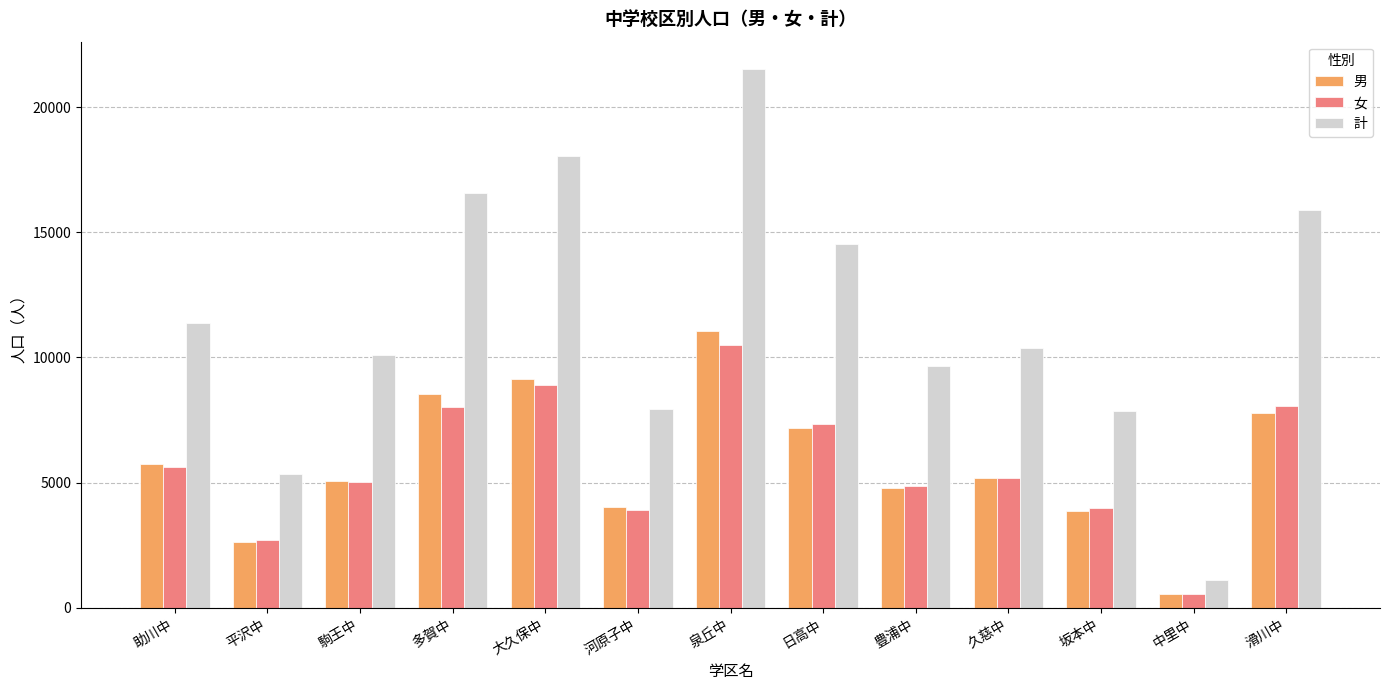

Are the bars grouped side by side (vs. stacked)?

Yes